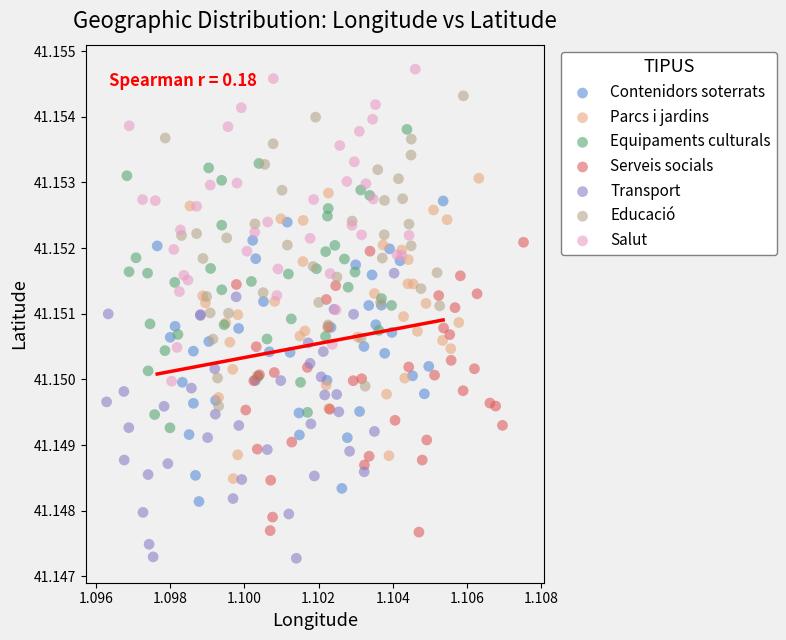

Which series contains the highest Y value?

Salut